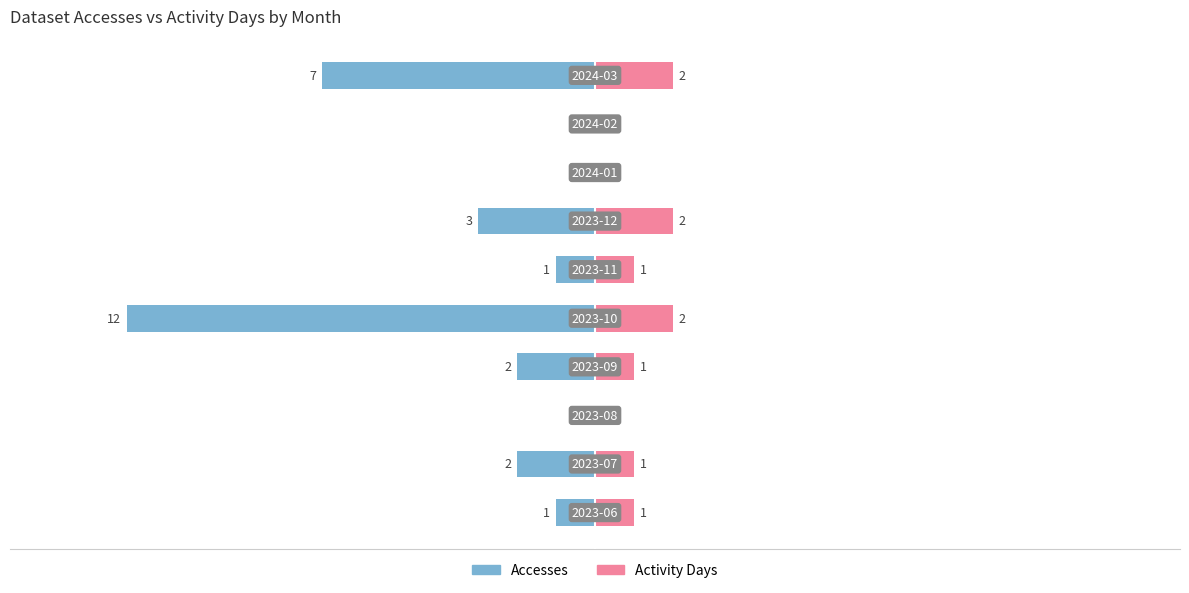

How many values in Accesses are below zero?

7